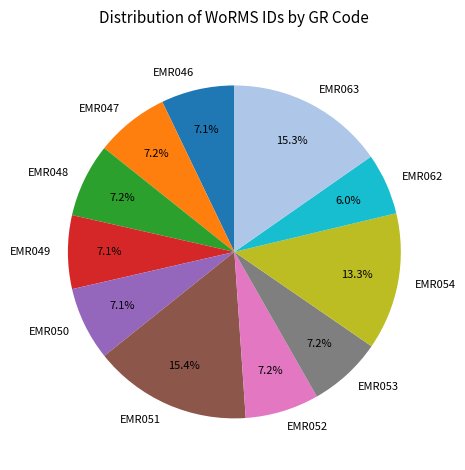

What is the smallest slice in the pie chart?

EMR062